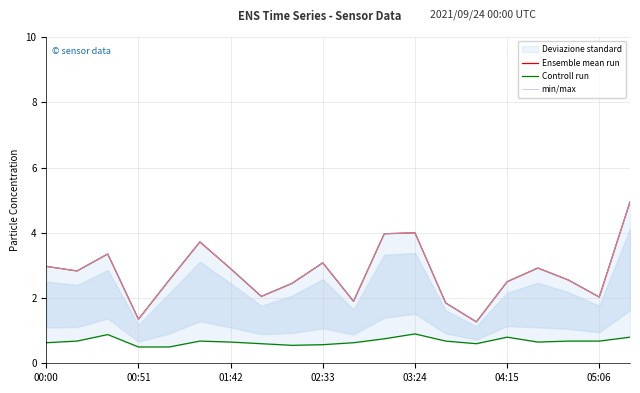

Rank the series by their maximum value, from lowest to highest.

Controll run, Ensemble mean run, min/max